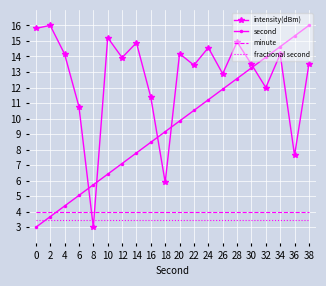

True or false: minute and fractional second cross at least once.

False